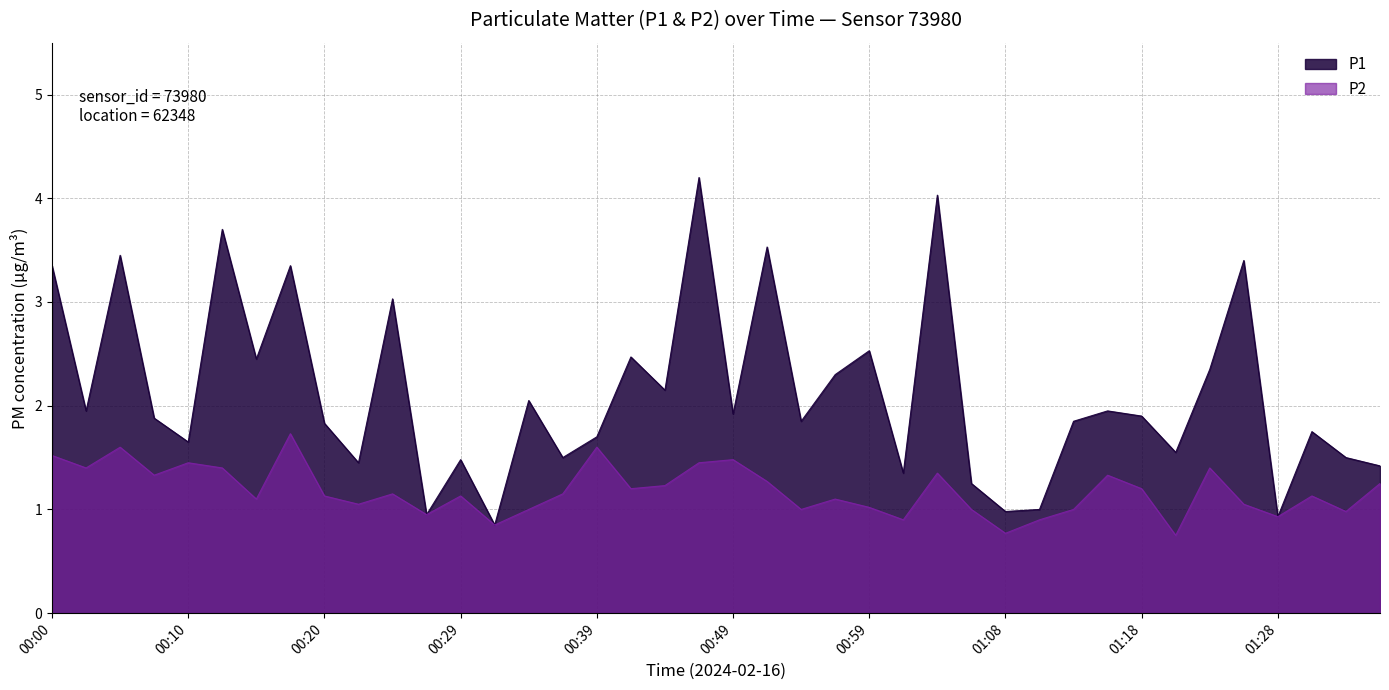

How many data points in P2 are less than 1?

8